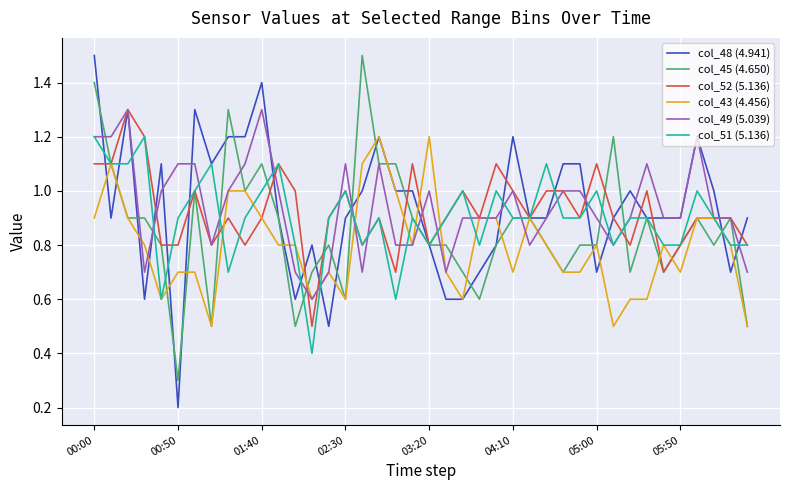

How many distinct data groups are displayed?

6